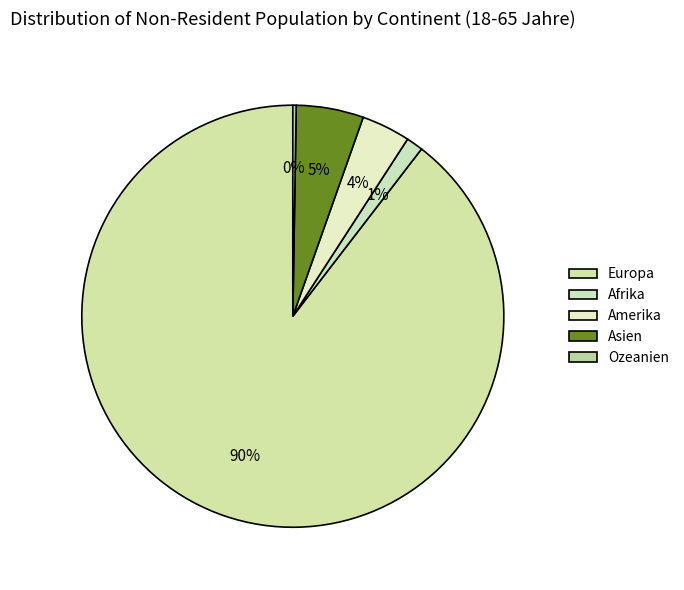

The Asien slice represents 14% of the pie. True or false?

False